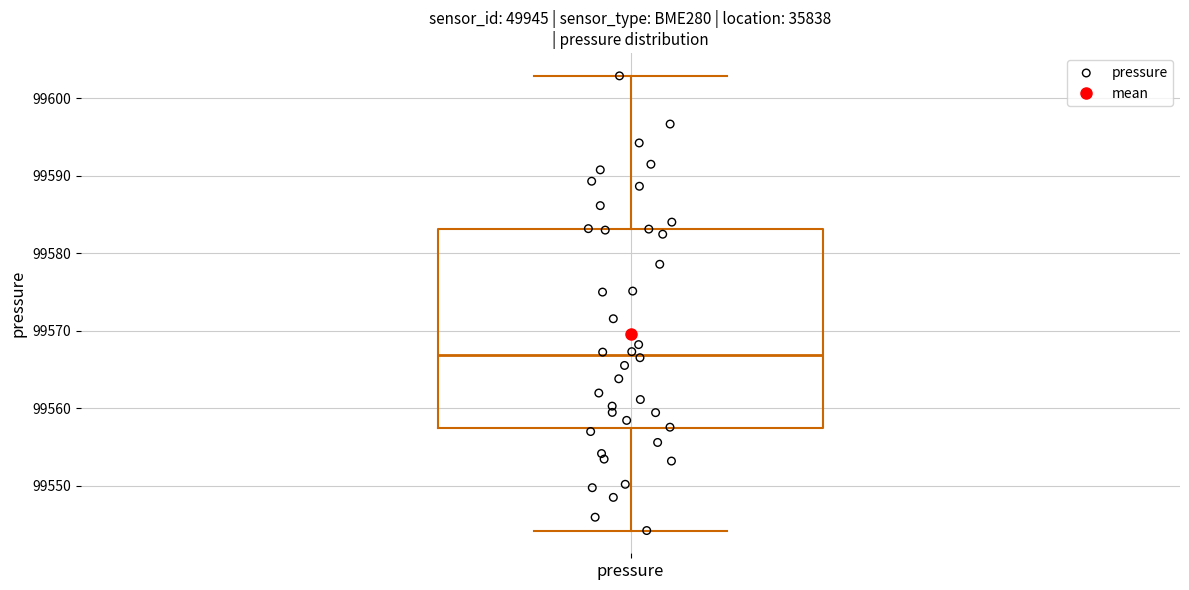

Transcribe this box plot: give where the median line is, the range the box spans, and where the two whiskers end, as read against the y-axis. The values are not printed on the chart, so give them approximately, as read against the axis.

median 99567, box 99557 to 99583, whiskers 99544 to 99603